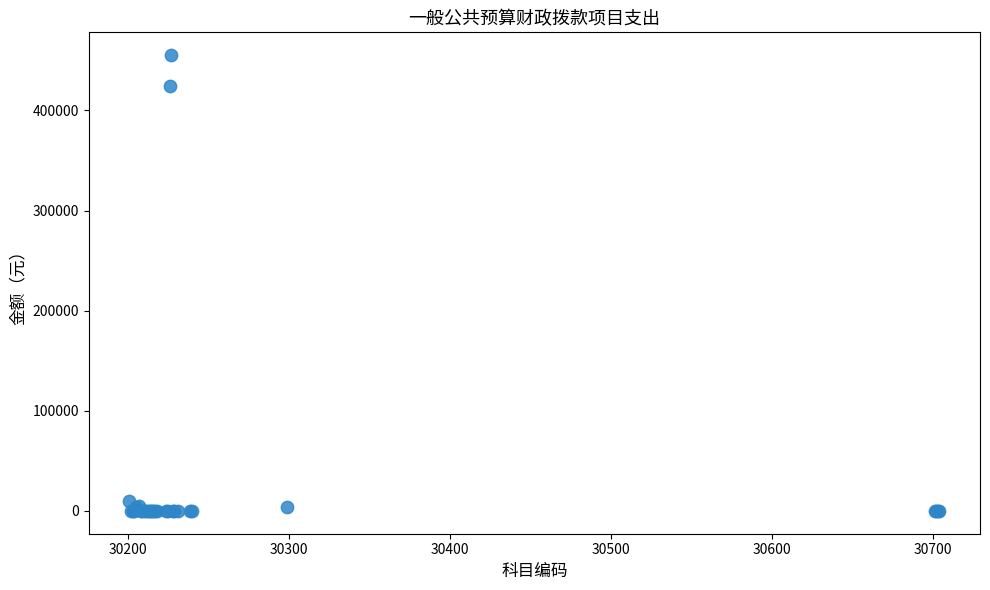

What Y value in the scatter plot is closest to 227619?

424282.2